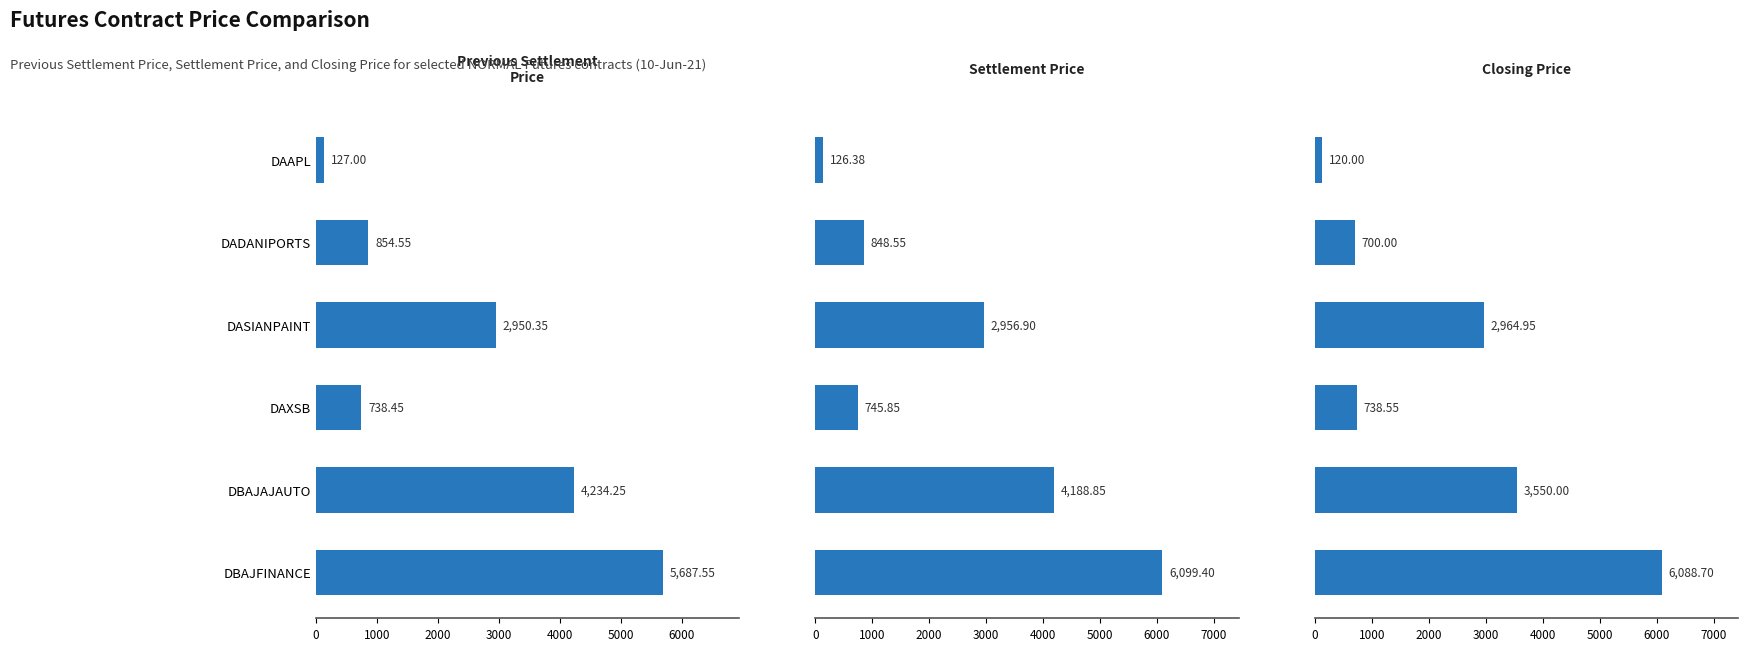

Reading right to left, what are all the values shown in this chart?

Previous Settlement Price: 5000=5687.6	4000=4234.2	3000=738.5	2000=2950.3	1000=854.5	0=127.0
Settlement Price: 5000=6099.4	4000=4188.9	3000=745.9	2000=2956.9	1000=848.5	0=126.4
Closing Price: 5000=6088.7	4000=3550.0	3000=738.5	2000=2964.9	1000=700.0	0=120.0